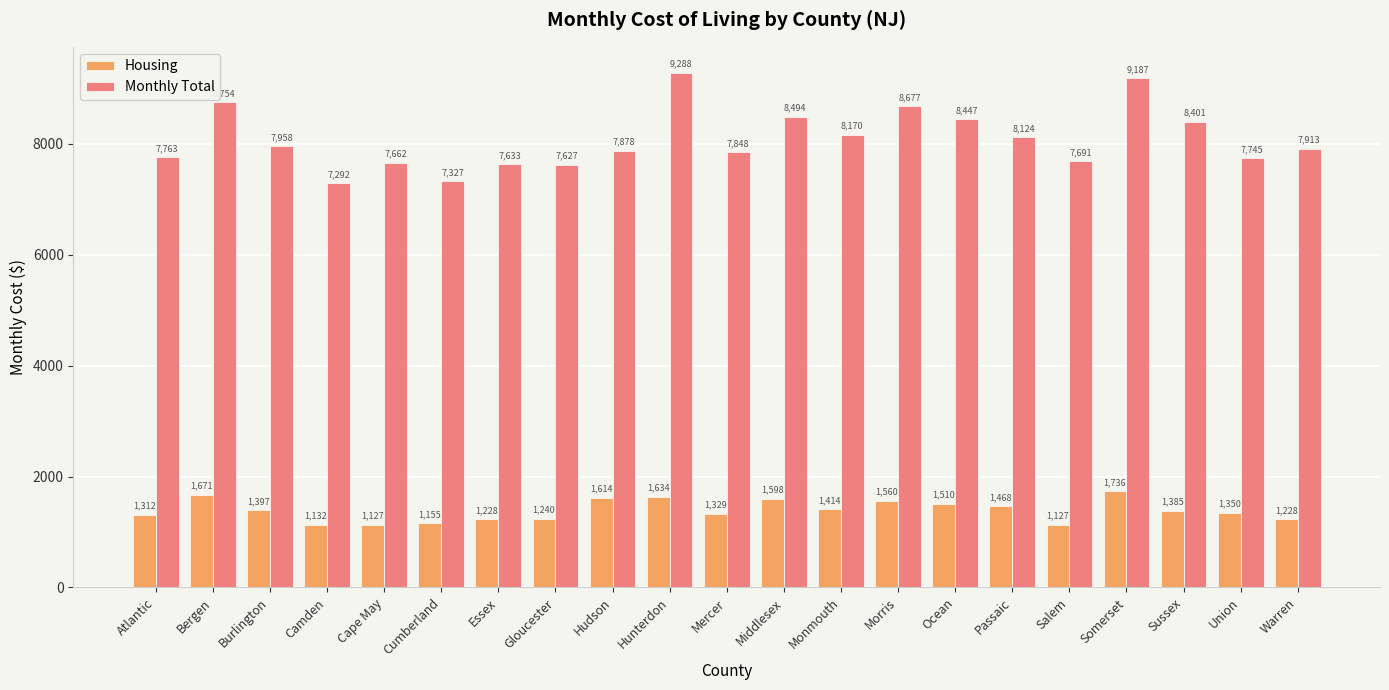

Reading right to left, extract all data points from this chart.

Housing: Warren=1228	Union=1350	Sussex=1385	Somerset=1736	Salem=1127	Passaic=1468	Ocean=1510	Morris=1560	Monmouth=1414	Middlesex=1598	Mercer=1329	Hunterdon=1634	Hudson=1614	Gloucester=1240	Essex=1228	Cumberland=1155	Cape May=1127	Camden=1132	Burlington=1397	Bergen=1671	Atlantic=1312
Monthly Total: Warren=7913	Union=7745	Sussex=8401	Somerset=9187	Salem=7691	Passaic=8124	Ocean=8447	Morris=8677	Monmouth=8170	Middlesex=8494	Mercer=7848	Hunterdon=9288	Hudson=7878	Gloucester=7627	Essex=7633	Cumberland=7327	Cape May=7662	Camden=7292	Burlington=7958	Bergen=8754	Atlantic=7763